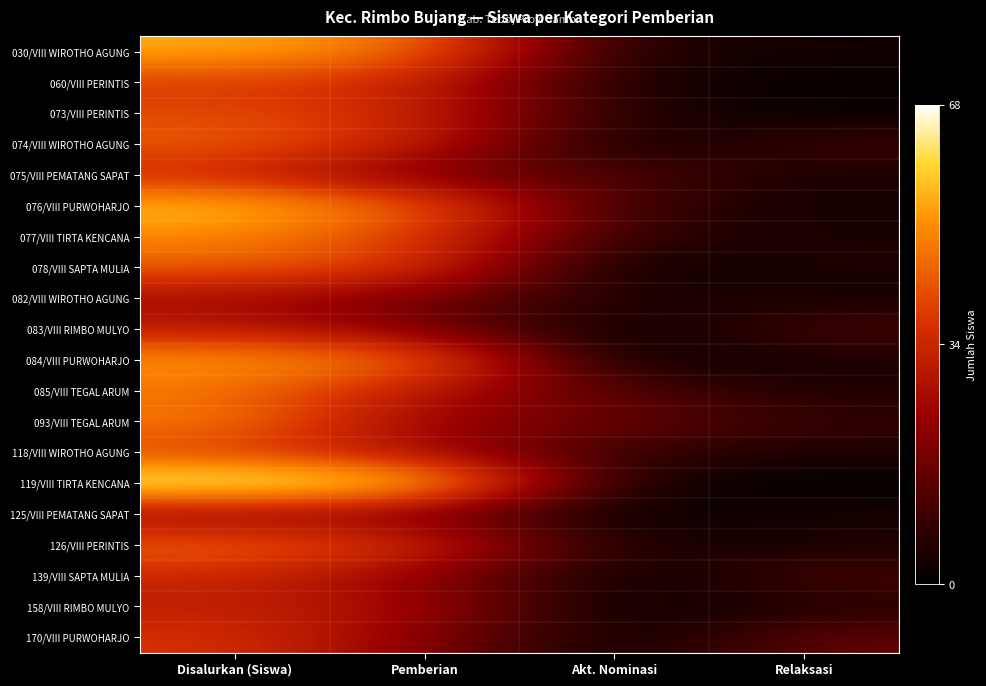

What is the spread (max minus min) of values at Relaksasi?

16